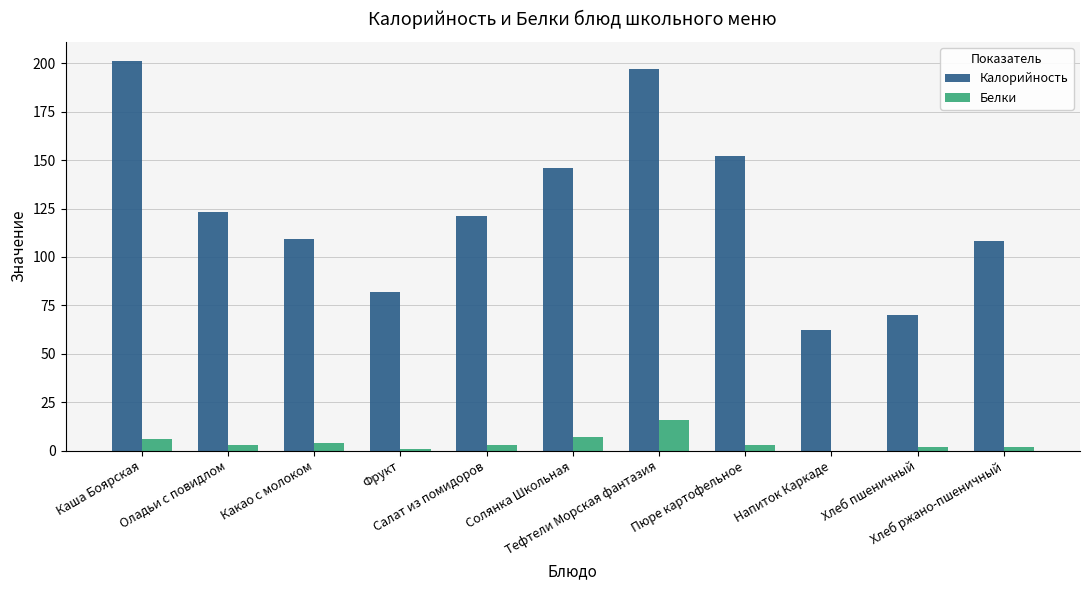

What is the sum of all Белки values?

47